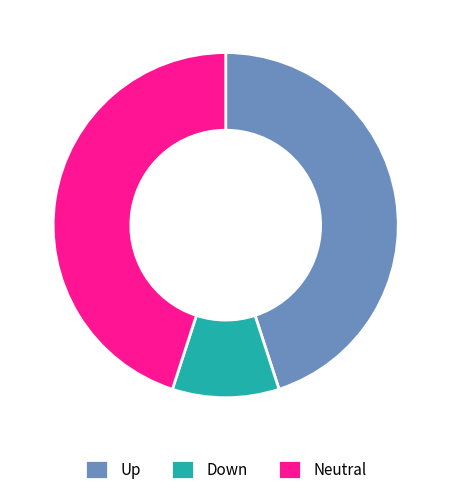

Is there any slice that represents more than half of the pie?

No